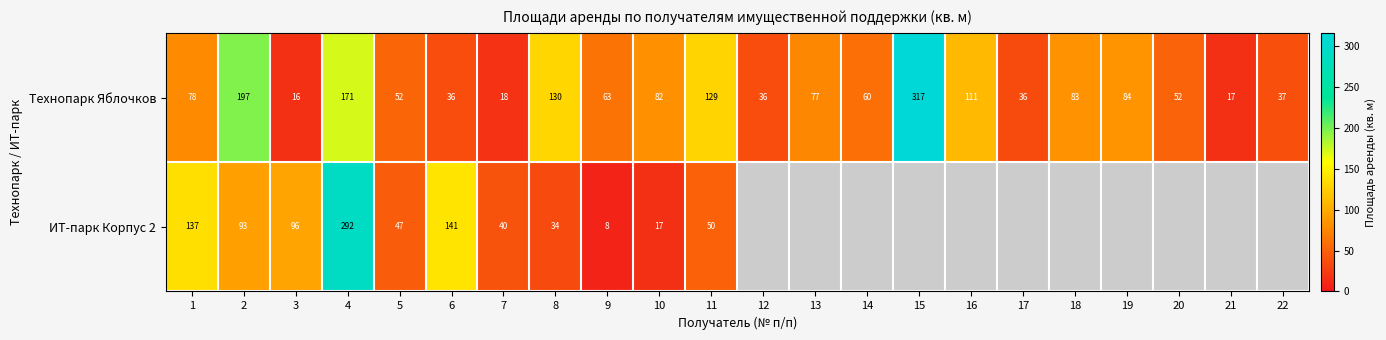

Is the value of Технопарк Яблочков at 1 greater than the value of ИТ-парк Корпус 2 at 5?

Yes